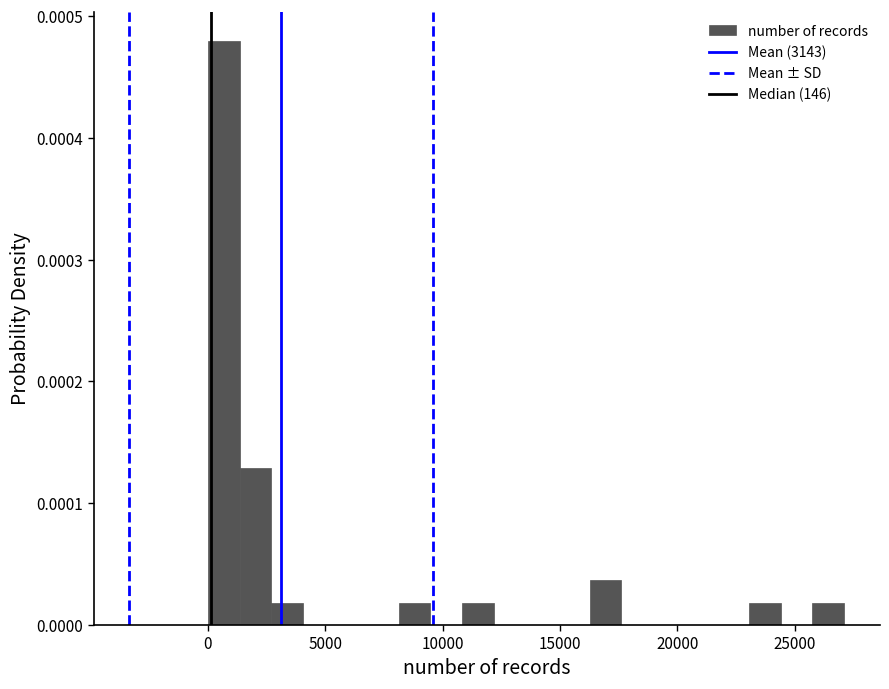

Around what value on the x-axis is the tallest bar? Give the approximate position of its centre, as read against the axis.

500